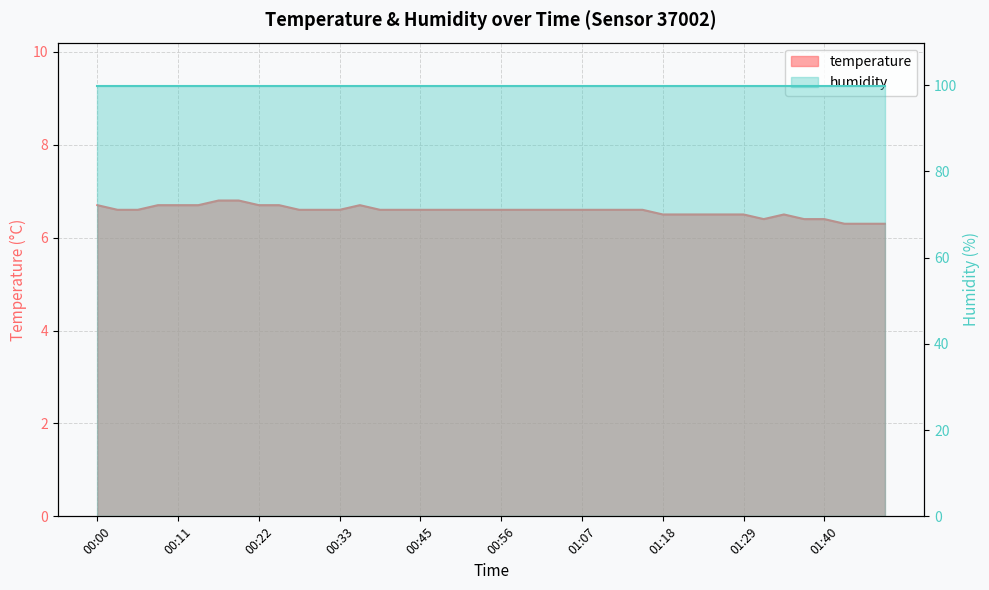

What is the average value?

6.6